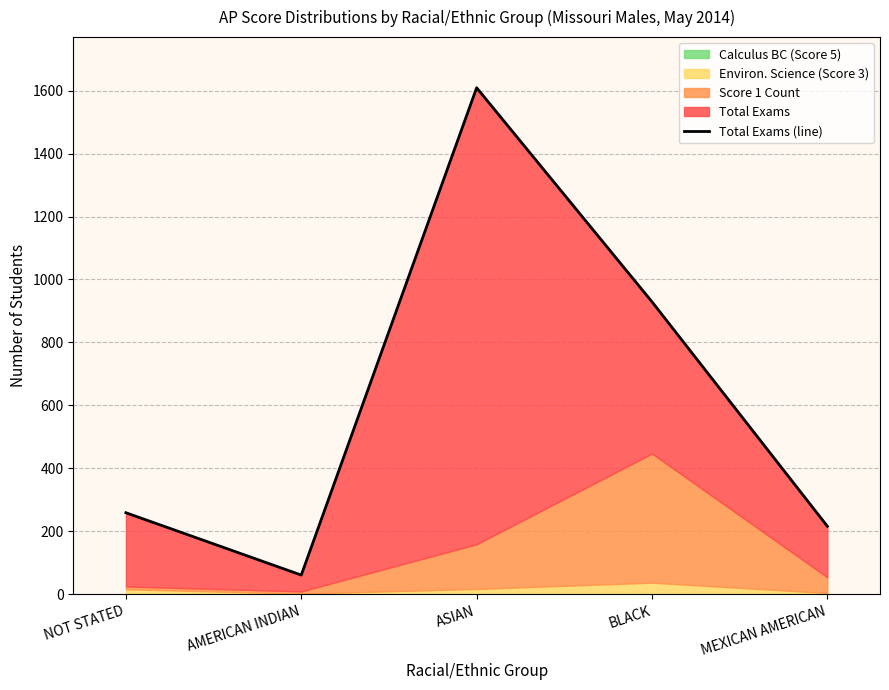

How many values are below 259?

2